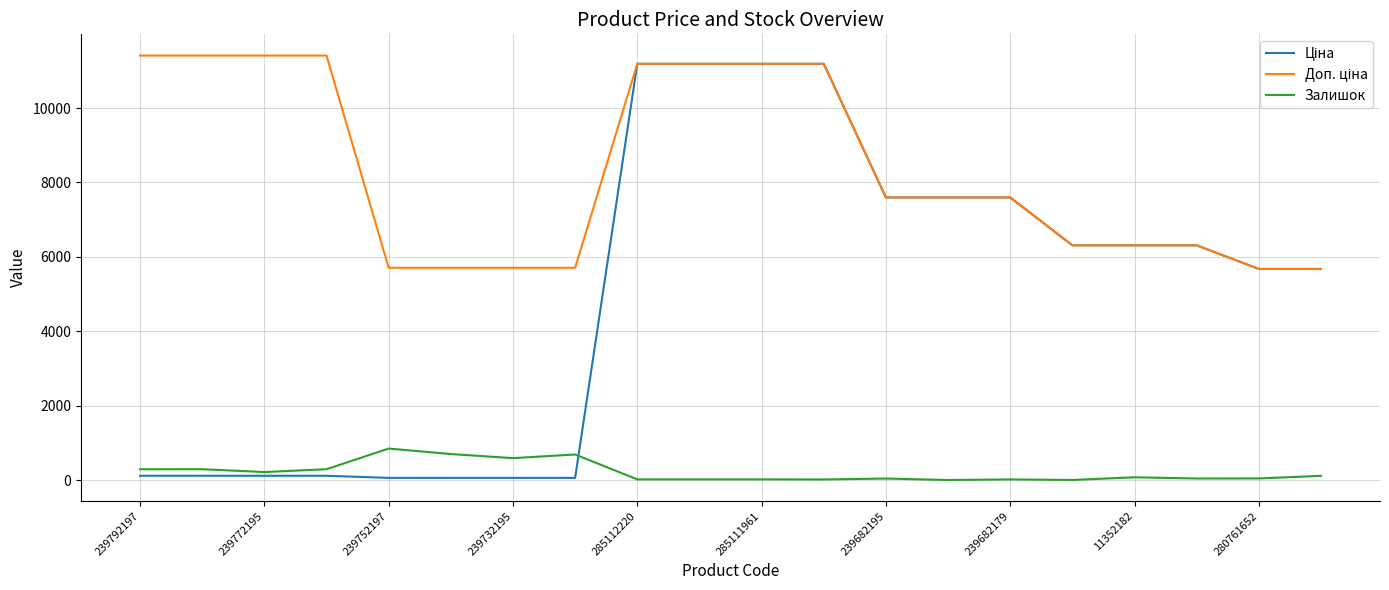

What is the maximum value shown in the chart?

11410.0